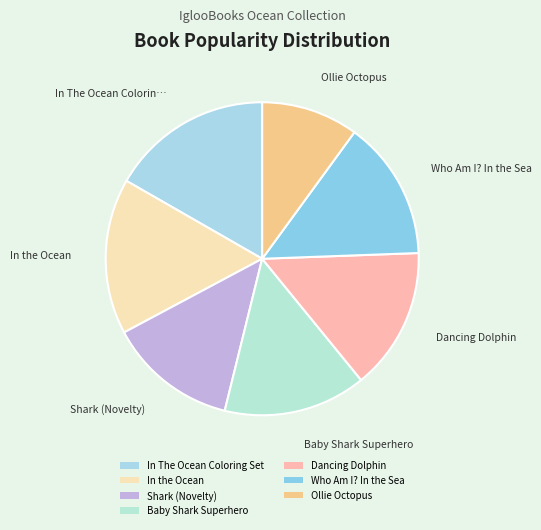

Does Baby Shark Superhero represent more than half of the total?

No